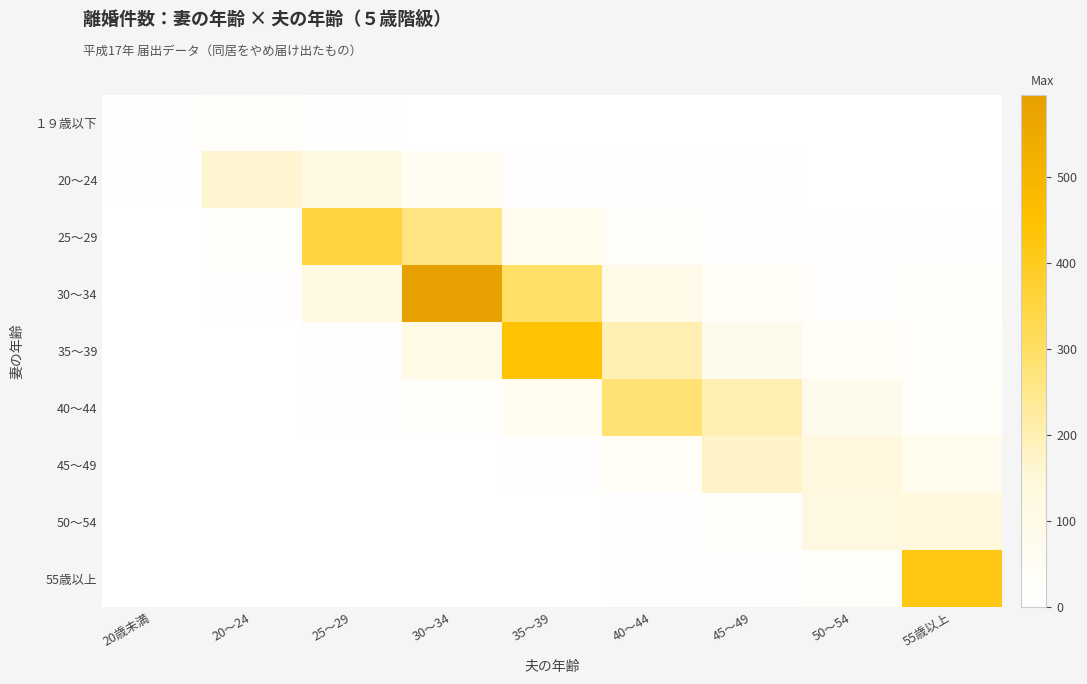

Reading left to right, list all the values displayed in this chart.

１９歳以下: 20歳未満=6	20～24=26	25～29=4	30～34=0	35～39=2	40～44=0	45～49=0	50～54=0	55歳以上=0
20～24: 20歳未満=3	20～24=164	25～29=123	30～34=55	35～39=11	40～44=5	45～49=3	50～54=1	55歳以上=0
25～29: 20歳未満=0	20～24=25	25～29=351	30～34=261	35～39=76	40～44=27	45～49=11	50～54=9	55歳以上=10
30～34: 20歳未満=0	20～24=7	25～29=113	30～34=595	35～39=299	40～44=96	45～49=41	50～54=11	55歳以上=18
35～39: 20歳未満=0	20～24=0	25～29=11	30～34=106	35～39=441	40～44=200	45～49=78	50～54=37	55歳以上=24
40～44: 20歳未満=0	20～24=2	25～29=3	30～34=17	35～39=65	40～44=279	45～49=201	50～54=80	55歳以上=33
45～49: 20歳未満=0	20～24=0	25～29=1	30～34=2	35～39=6	40～44=40	45～49=176	50～54=137	55歳以上=73
50～54: 20歳未満=0	20～24=0	25～29=0	30～34=1	35～39=1	40～44=3	45～49=14	50～54=128	55歳以上=143
55歳以上: 20歳未満=0	20～24=0	25～29=0	30～34=0	35～39=2	40～44=4	45～49=6	50～54=32	55歳以上=417